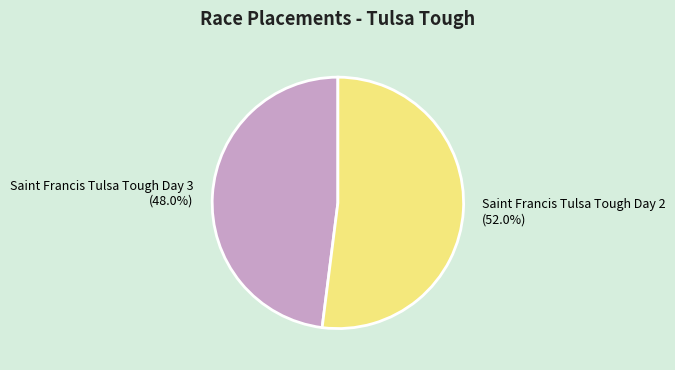

To the nearest percent, what is the average slice percentage?

50%